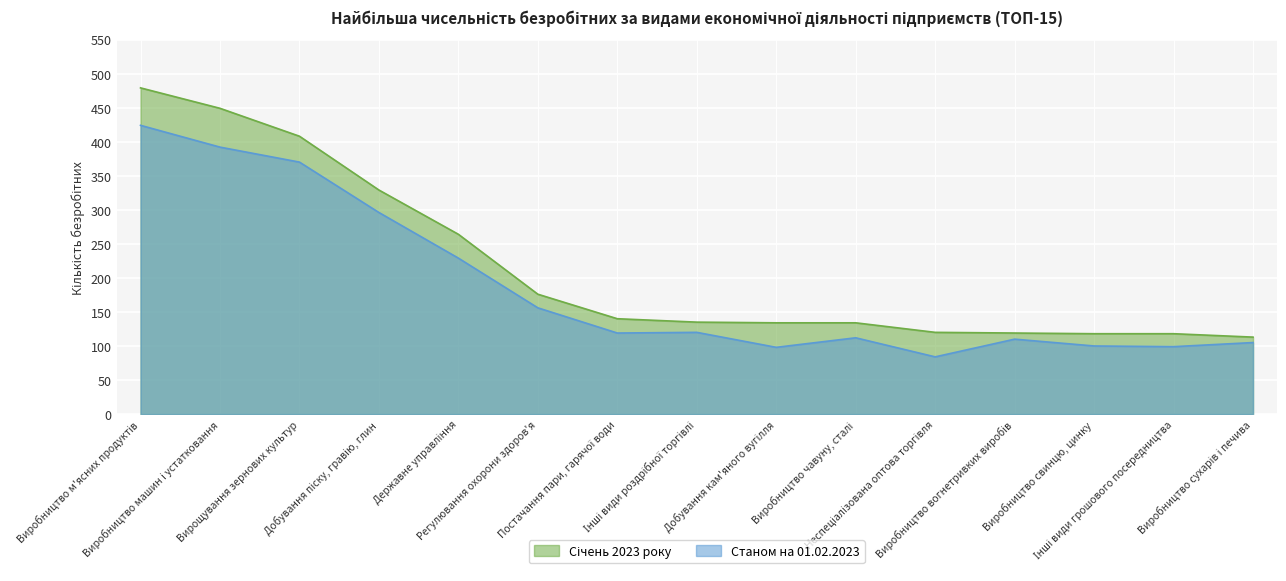

At how many categories does at least one series exceed 381?

3